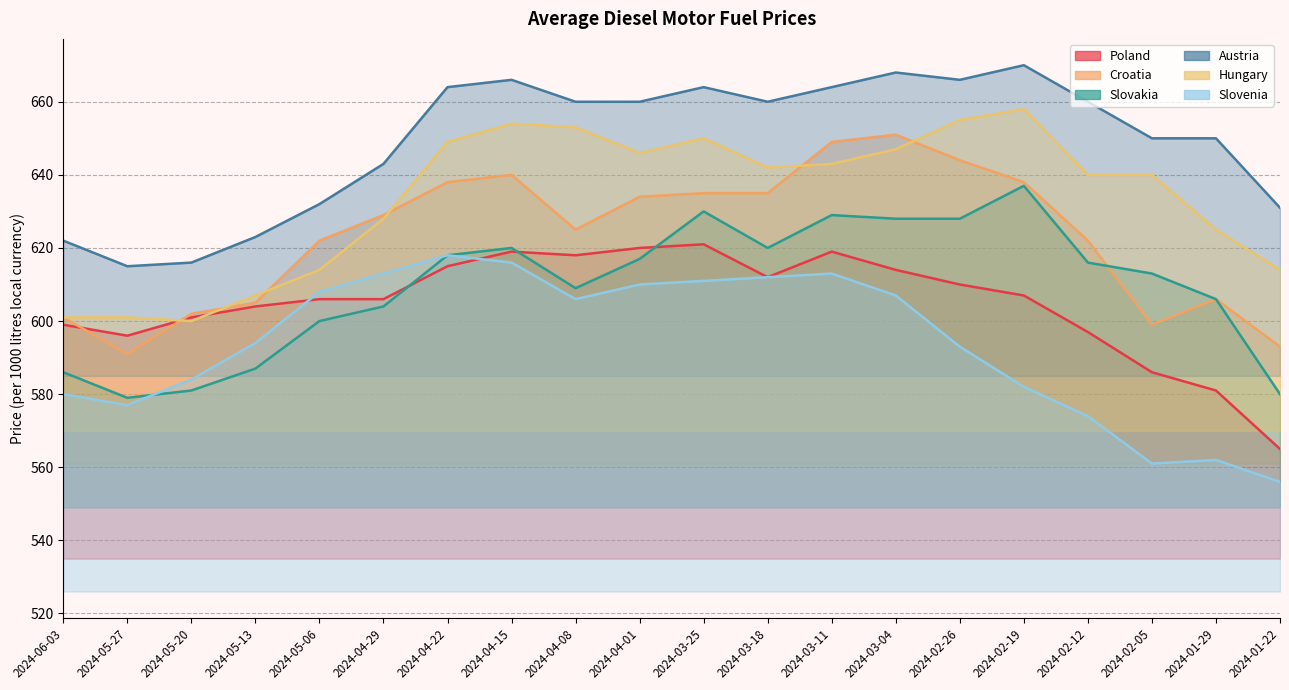

At which category is the sum across all series the highest?

2024-03-11